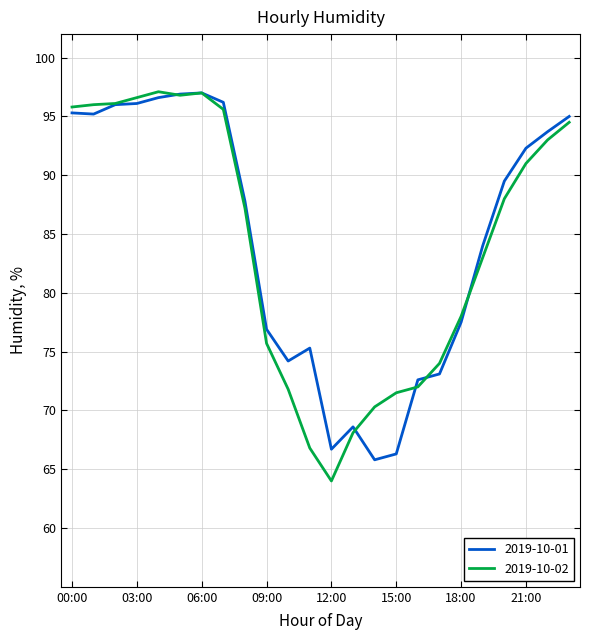

True or false: 2019-10-01 and 2019-10-02 cross at least once.

True